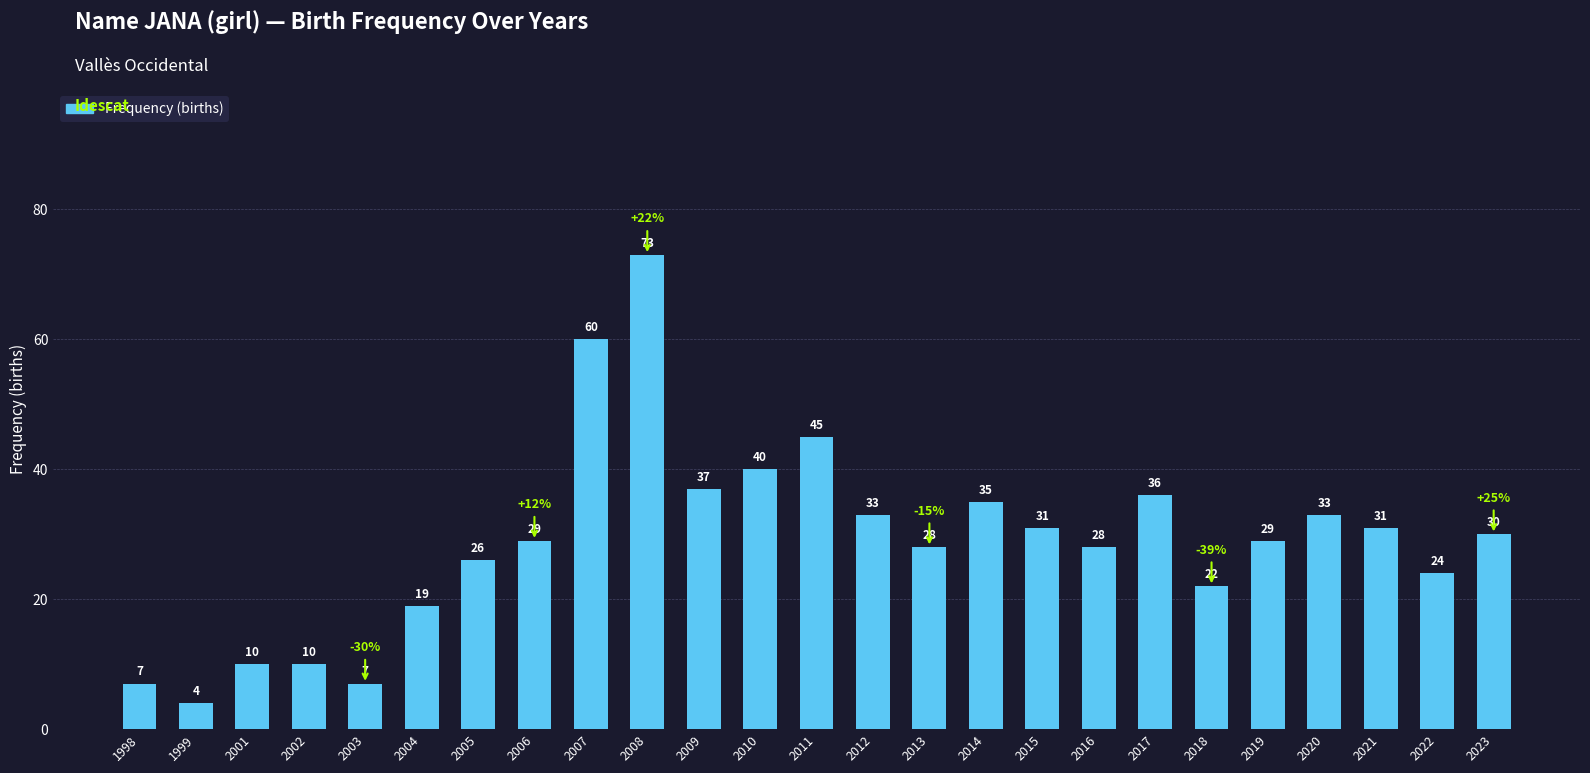

What is the sum of the values at 2013 and 2004?

47